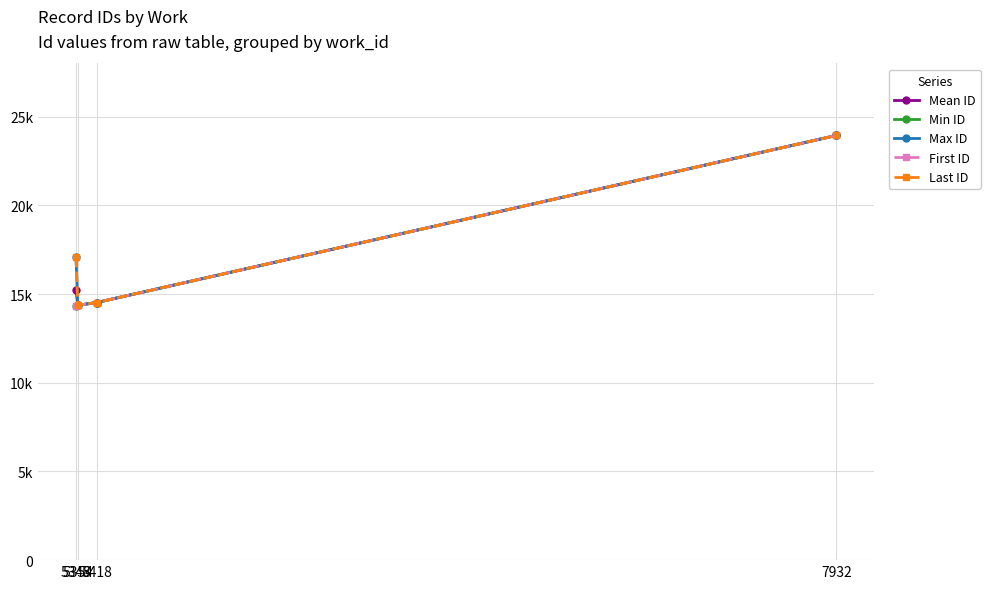

Is this an area chart (filled region under the line)?

No